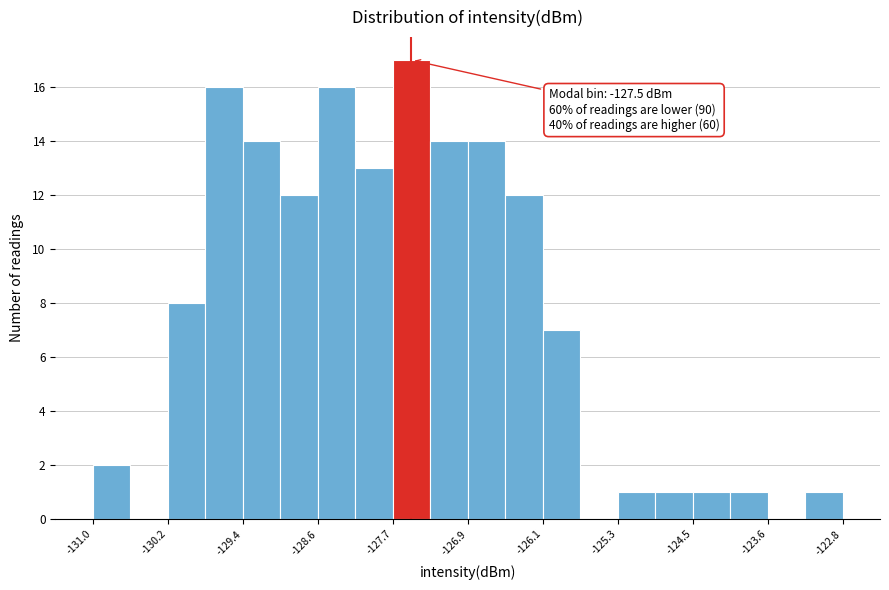

Which range on the x-axis has the tallest bar?

-127.7 to -127.3